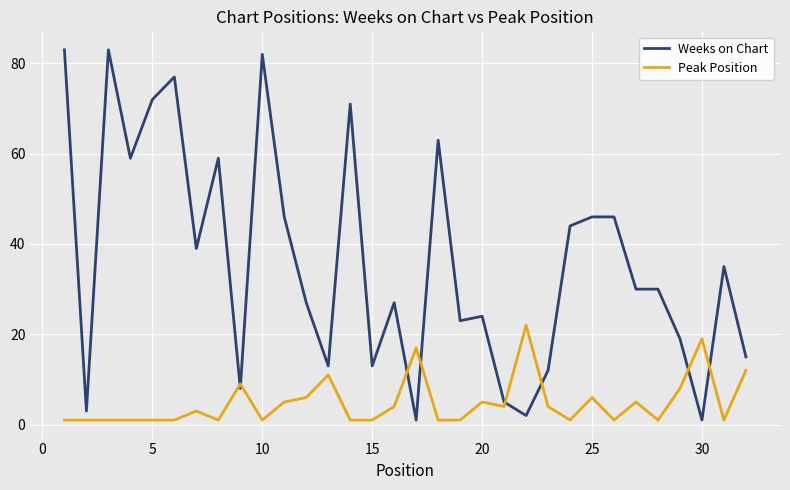

What is the maximum value shown in the chart?

83